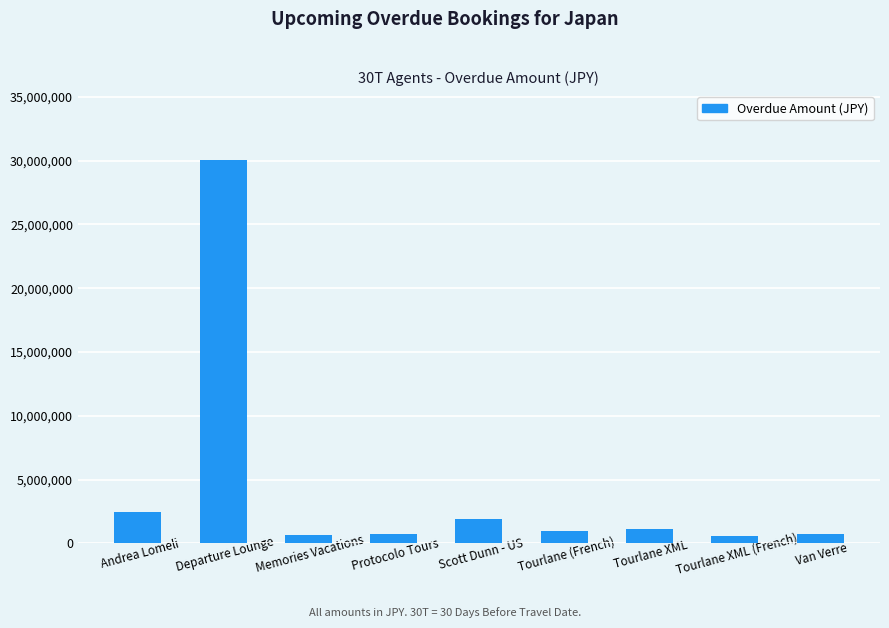

Where is the data nearest to the value 15303980?

Andrea Lomeli